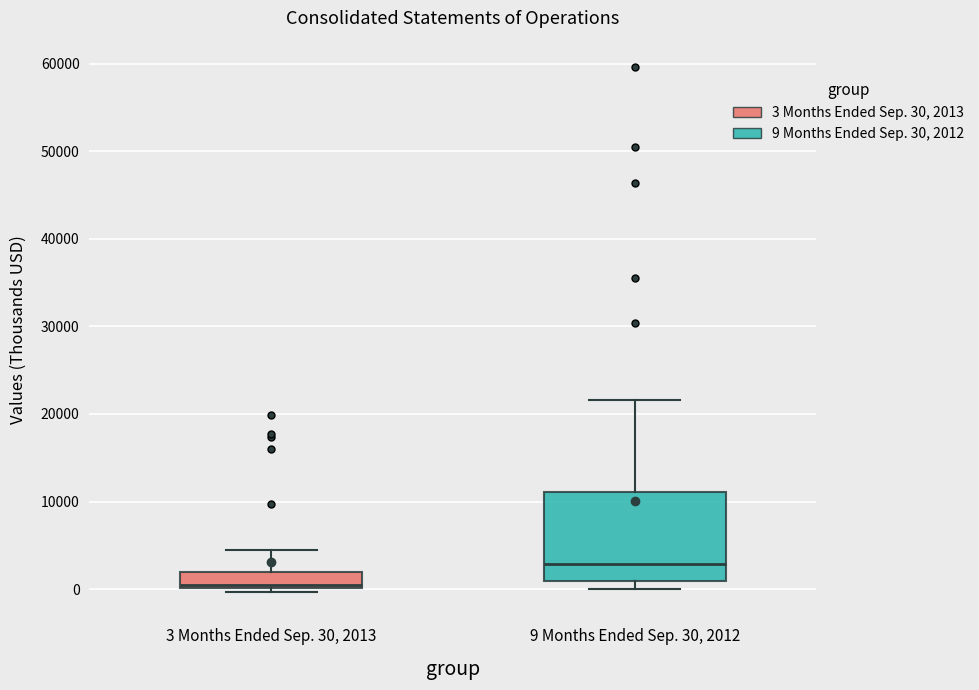

Comparing the boxes themselves (not the whiskers), which one is the tallest?

9 Months Ended Sep. 30, 2012